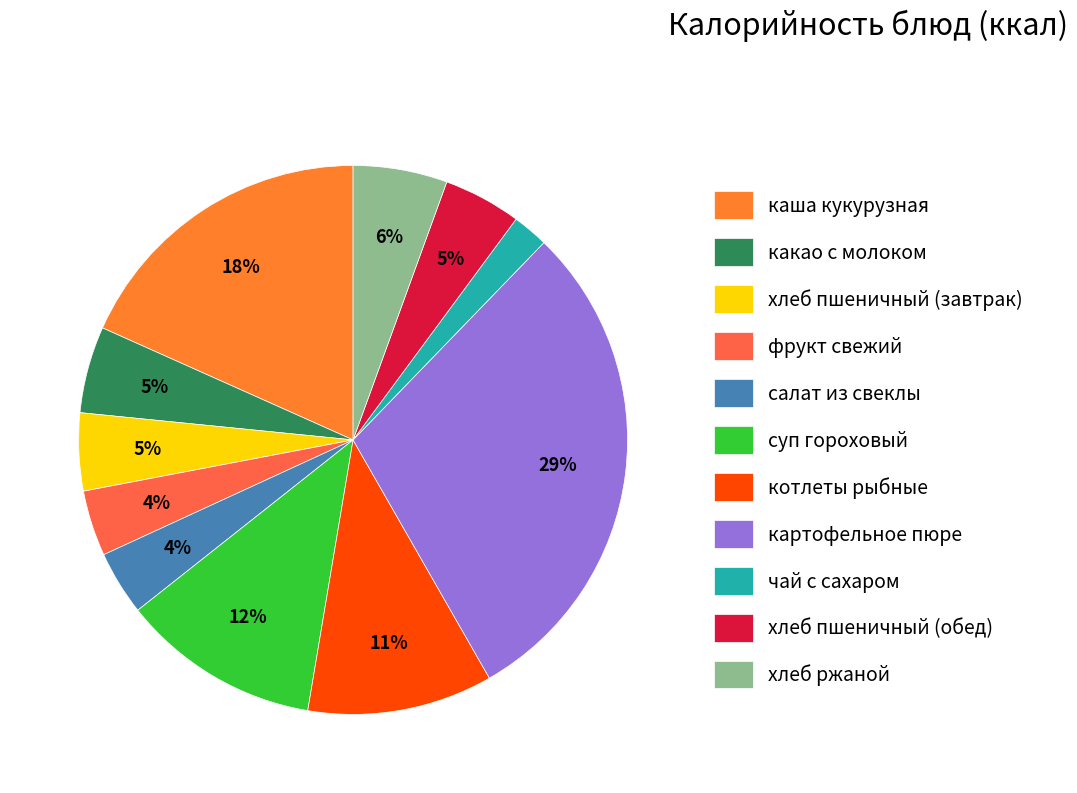

To the nearest percent, what is the difference between the largest and smallest slice percentages?

27%